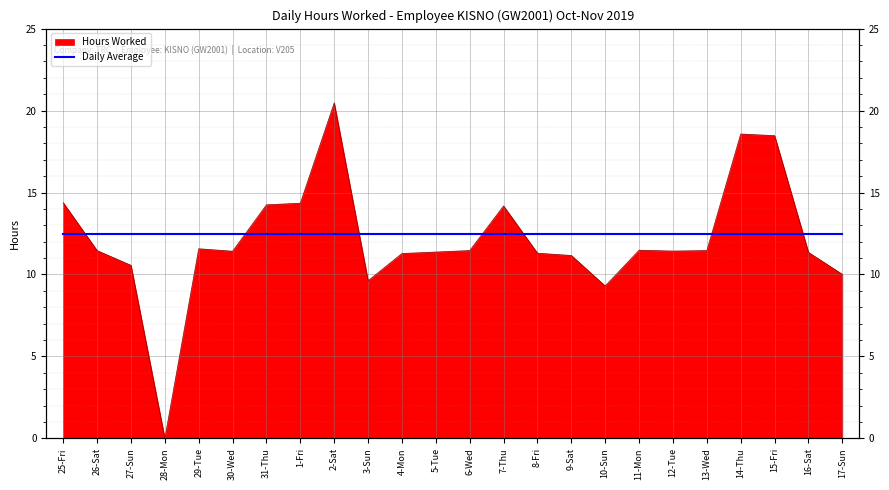

Rank the categories by value from lowest to highest.

28-Mon, 10-Sun, 3-Sun, 17-Sun, 27-Sun, 9-Sat, 4-Mon, 8-Fri, 16-Sat, 5-Tue, 30-Wed, 12-Tue, 26-Sat, 6-Wed, 13-Wed, 11-Mon, 29-Tue, 7-Thu, 31-Thu, 1-Fri, 25-Fri, 15-Fri, 14-Thu, 2-Sat